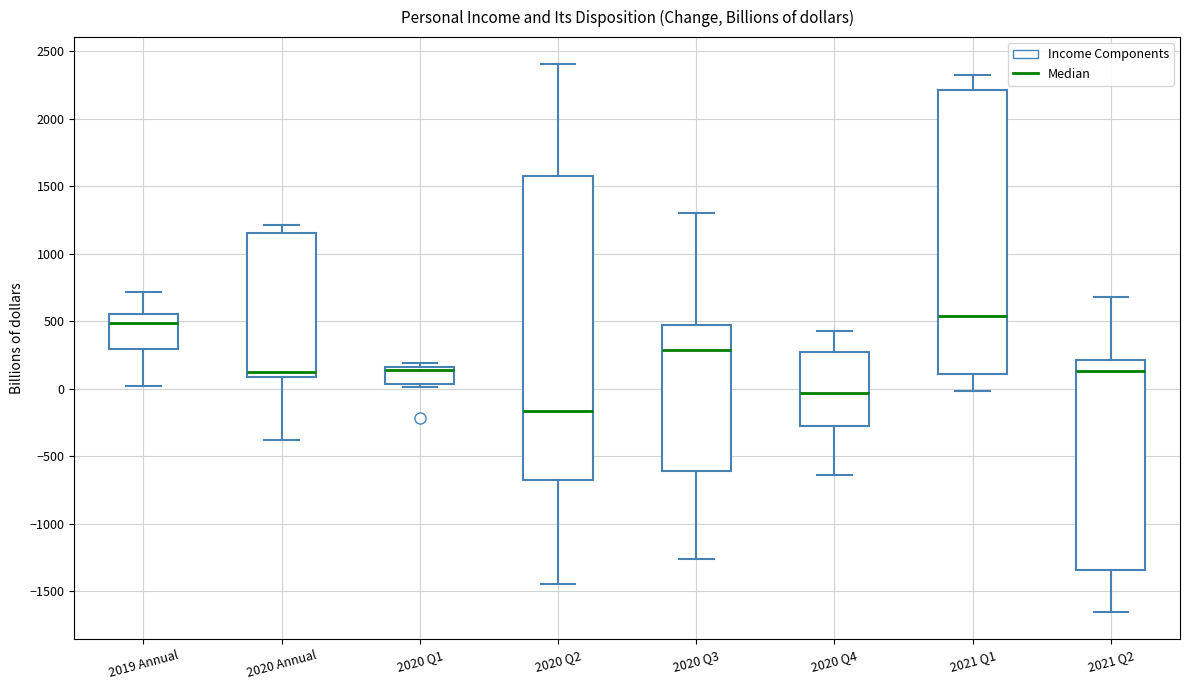

Reading left to right, transcribe this box plot: for each box, give where its median line is, the range the box spans, and where its two whiskers end, as read against the y-axis. The values are not printed on the chart, so give them approximately, as read against the axis.

2019 Annual: median 500, box 300 to 550, whiskers 0 to 700
2020 Annual: median 100 (just above the box's lower edge), box 100 to 1150, whiskers -400 to 1200
2020 Q1: median 150 (just below the box's upper edge), box 50 to 150, whiskers 0 to 200
2020 Q2: median -150, box -700 to 1600, whiskers -1450 to 2400
2020 Q3: median 300, box -600 to 450, whiskers -1250 to 1300
2020 Q4: median -50, box -250 to 250, whiskers -650 to 400
2021 Q1: median 550, box 100 to 2200, whiskers 0 to 2350
2021 Q2: median 150, box -1350 to 200, whiskers -1650 to 700